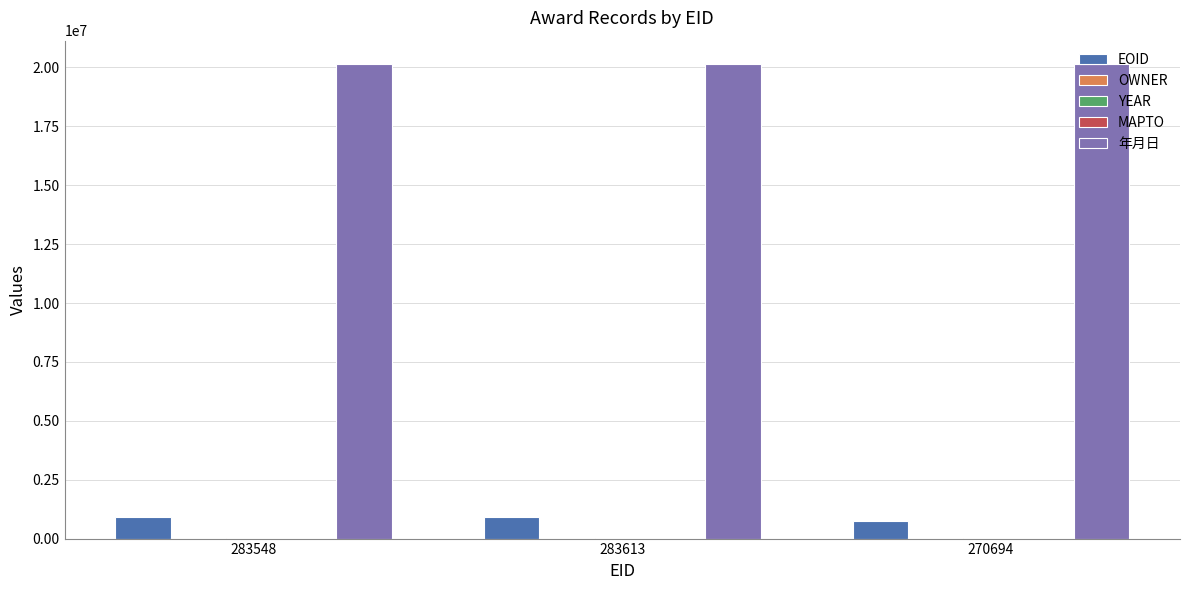

What is the maximum value shown in the chart?

20130618